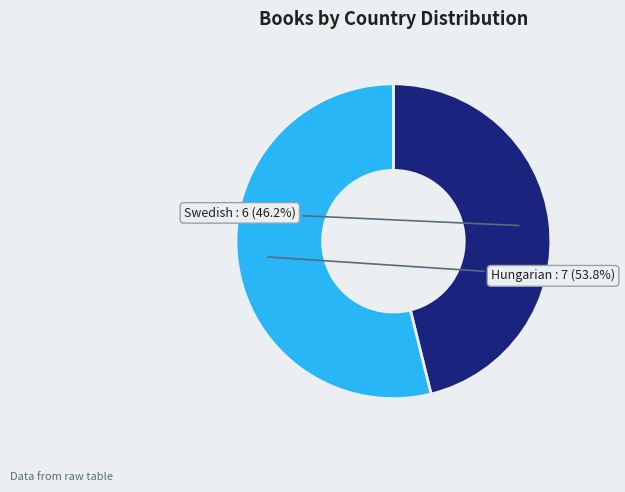

Is there a majority slice in this chart?

Yes